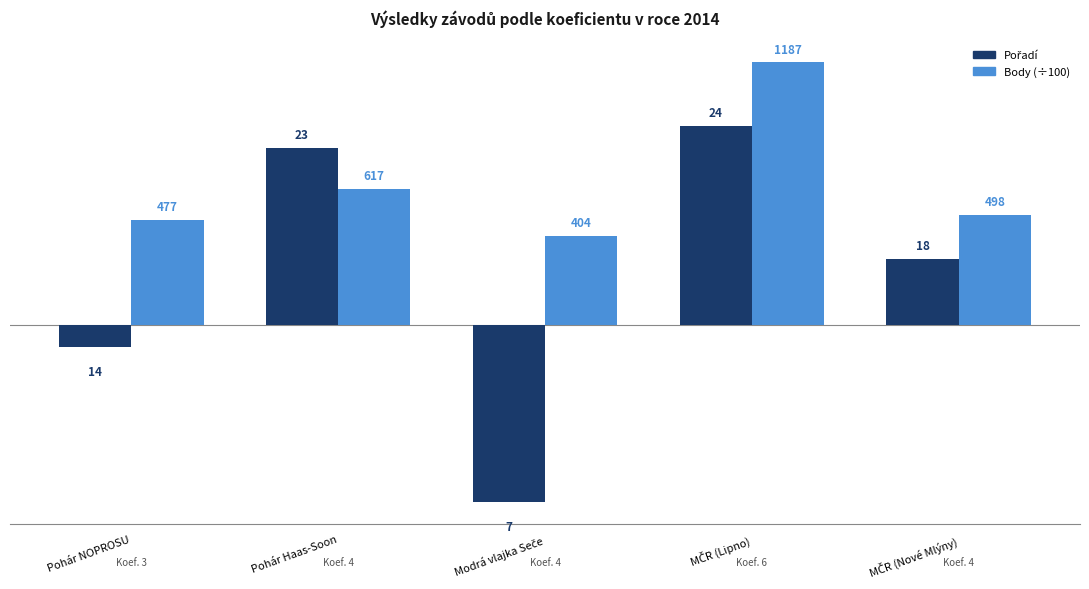

Which series has the widest spread of values?

Pořadí